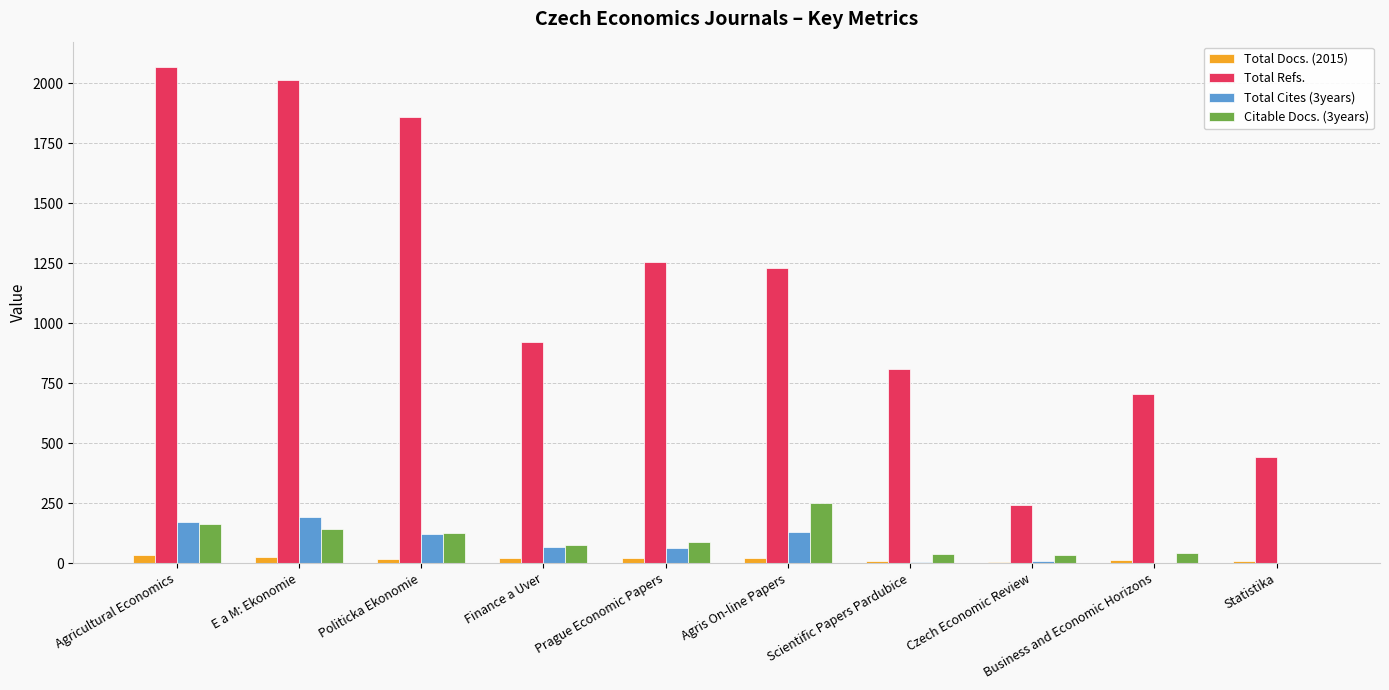

What are all the series names shown in the legend?

Total Docs. (2015), Total Refs., Total Cites (3years), Citable Docs. (3years)